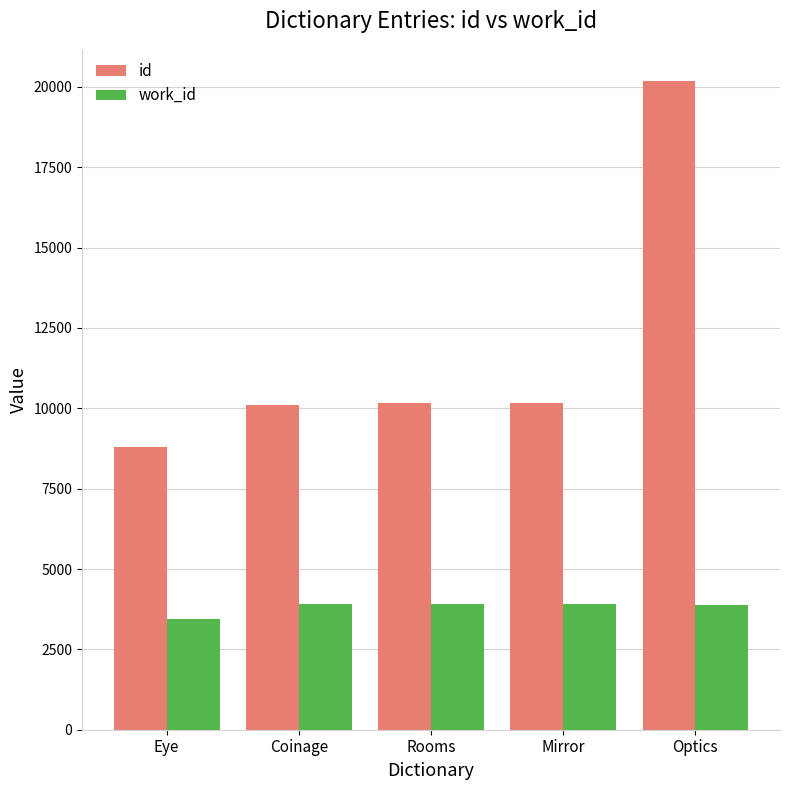

How many bars are there in total?

10